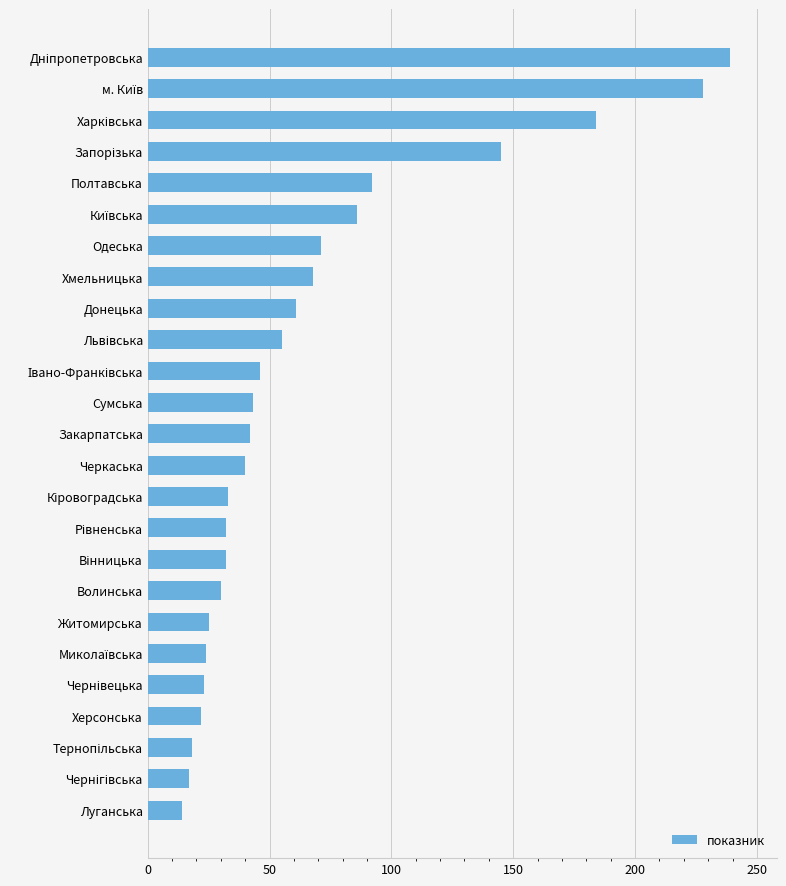

True or false: the data shows 118 at Хмельницька.

False